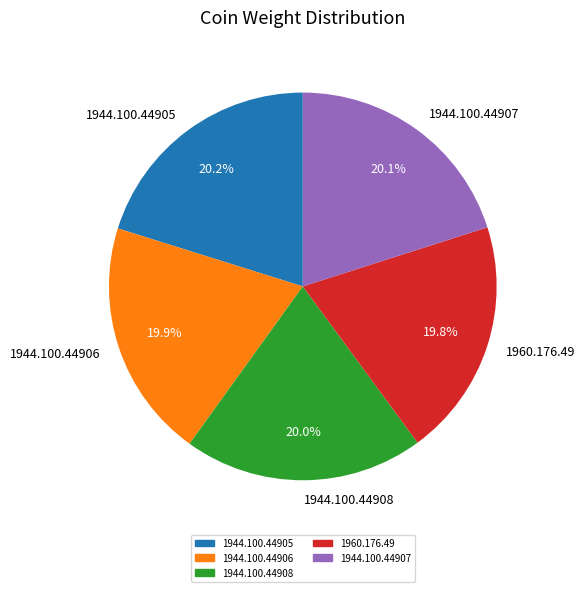

How much of the chart is everything except 1944.100.44907?

79.9%